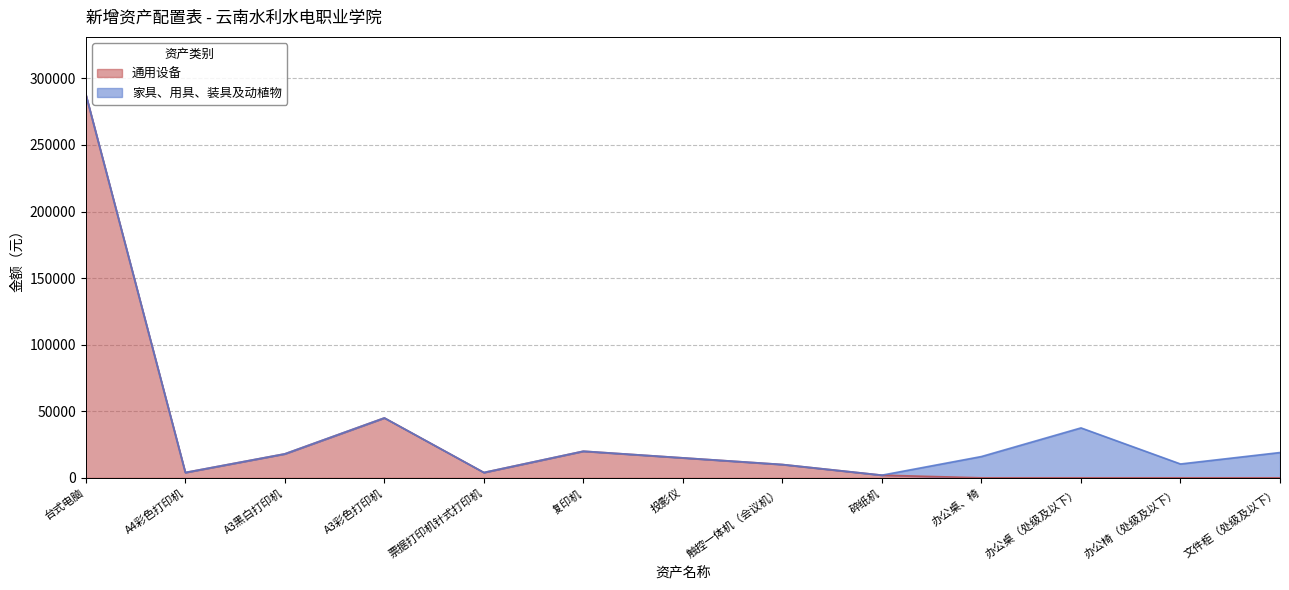

What is the sum of the values at A4彩色打印机 and 碎纸机?

6000